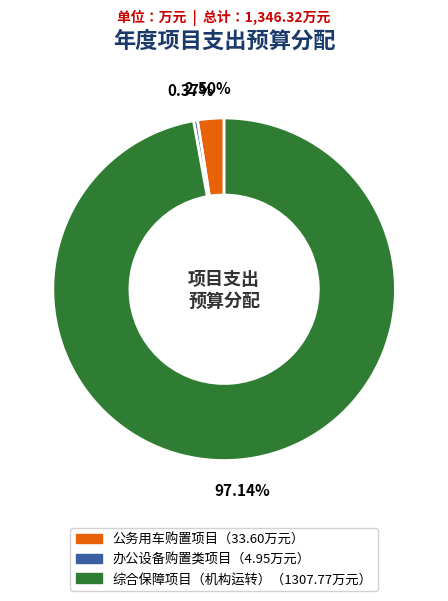

Is there a majority slice in this chart?

Yes